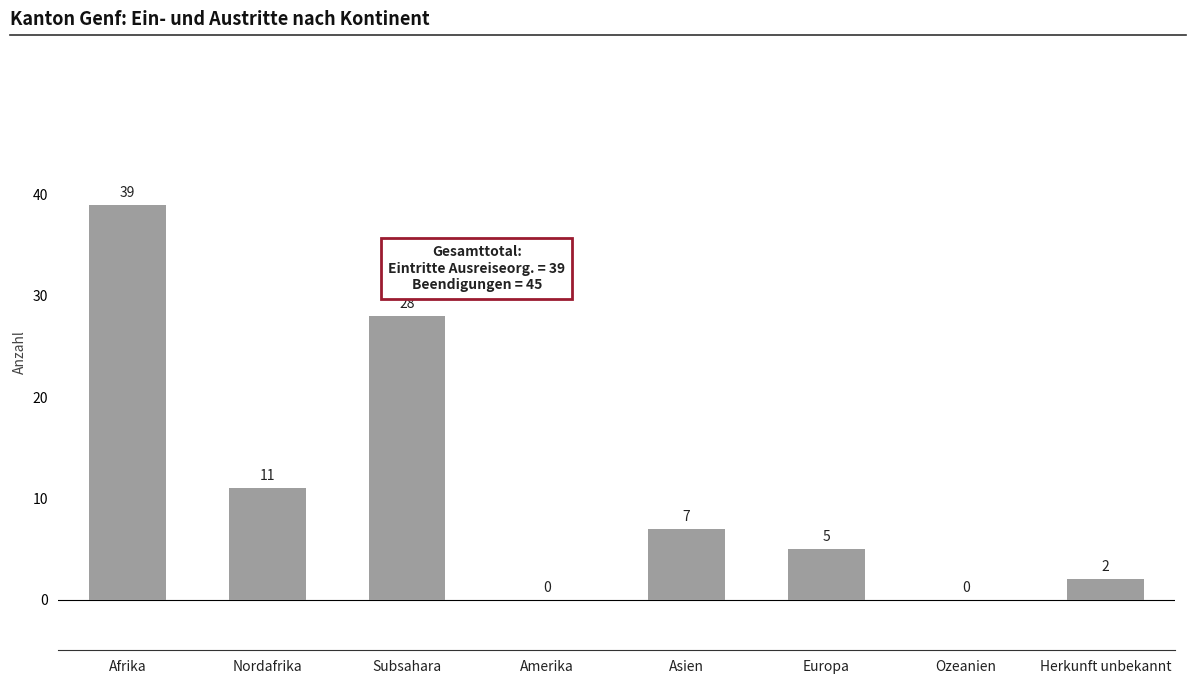

At which label does the data first exceed 7?

Afrika